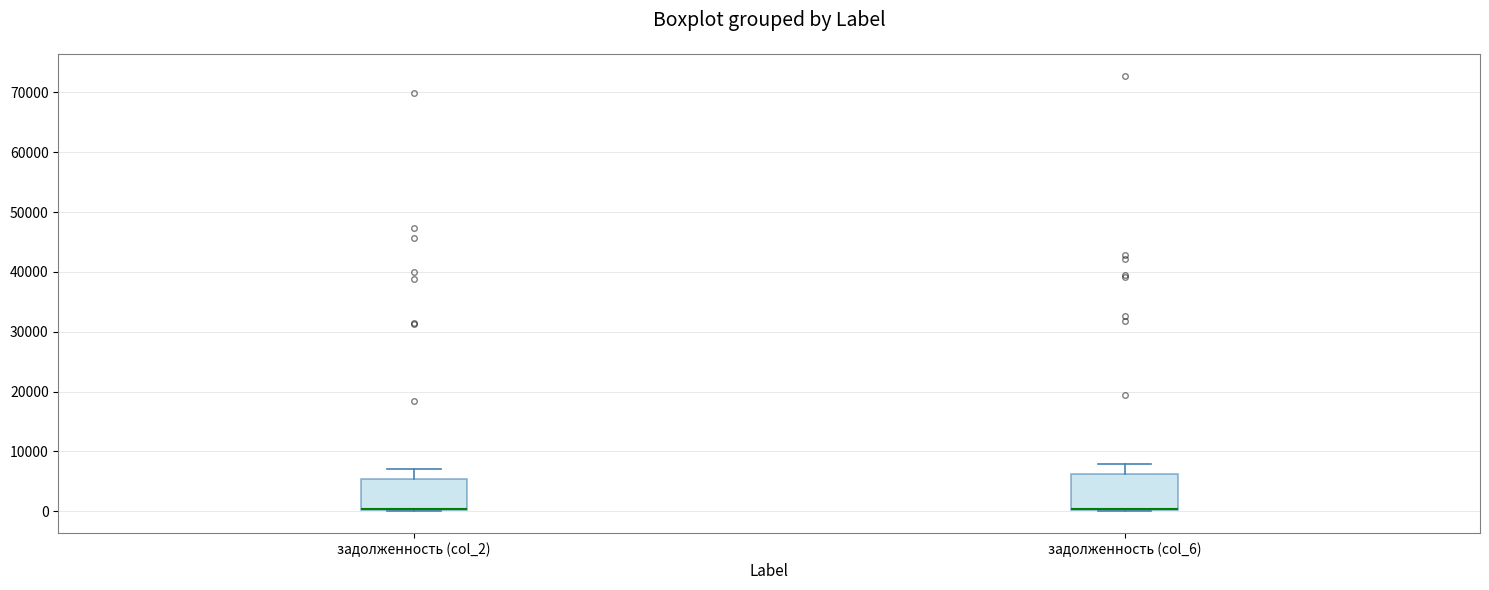

Where is the upper edge of the box for задолженность (col_2) on the y-axis? The values are not printed on the chart, so give them approximately, as read against the axis.

5000